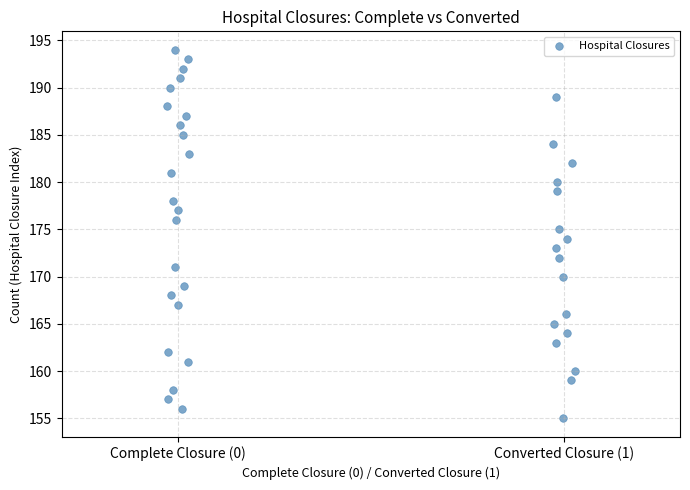

What is the range of Y values (max minus min)?

39